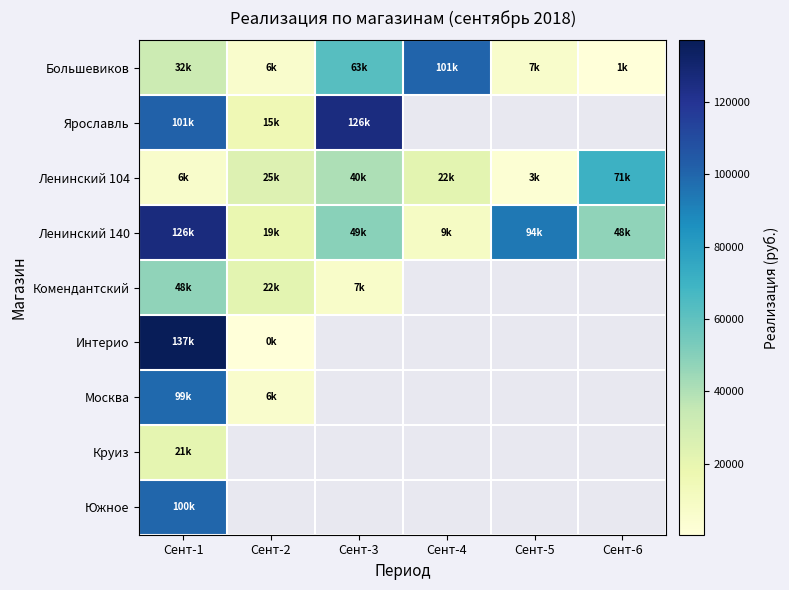

Which series has the largest total across all categories?

Ленинский 140